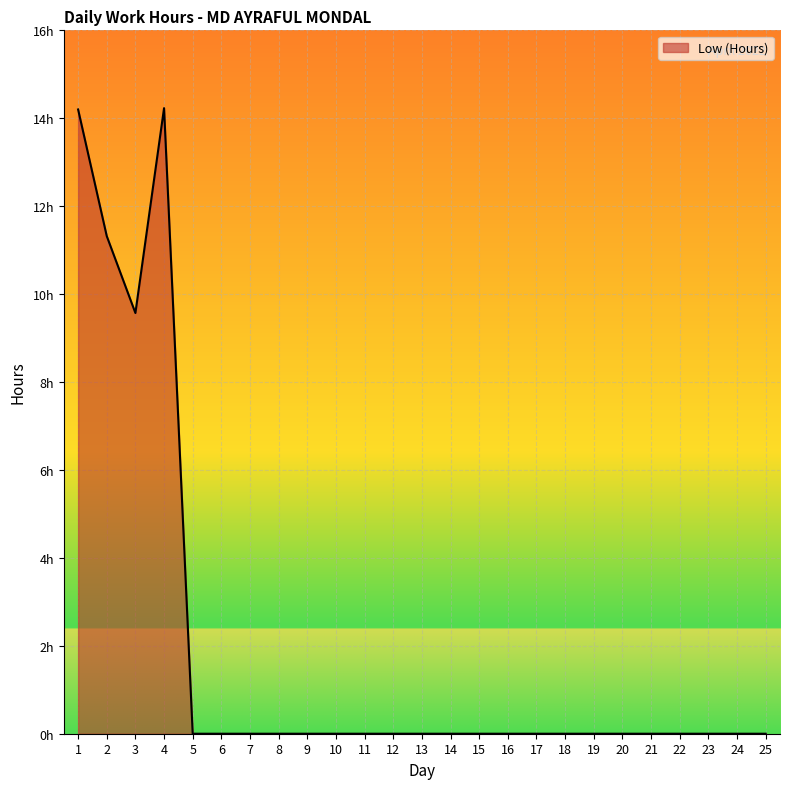

Does the chart display data point markers on the line(s)?

No